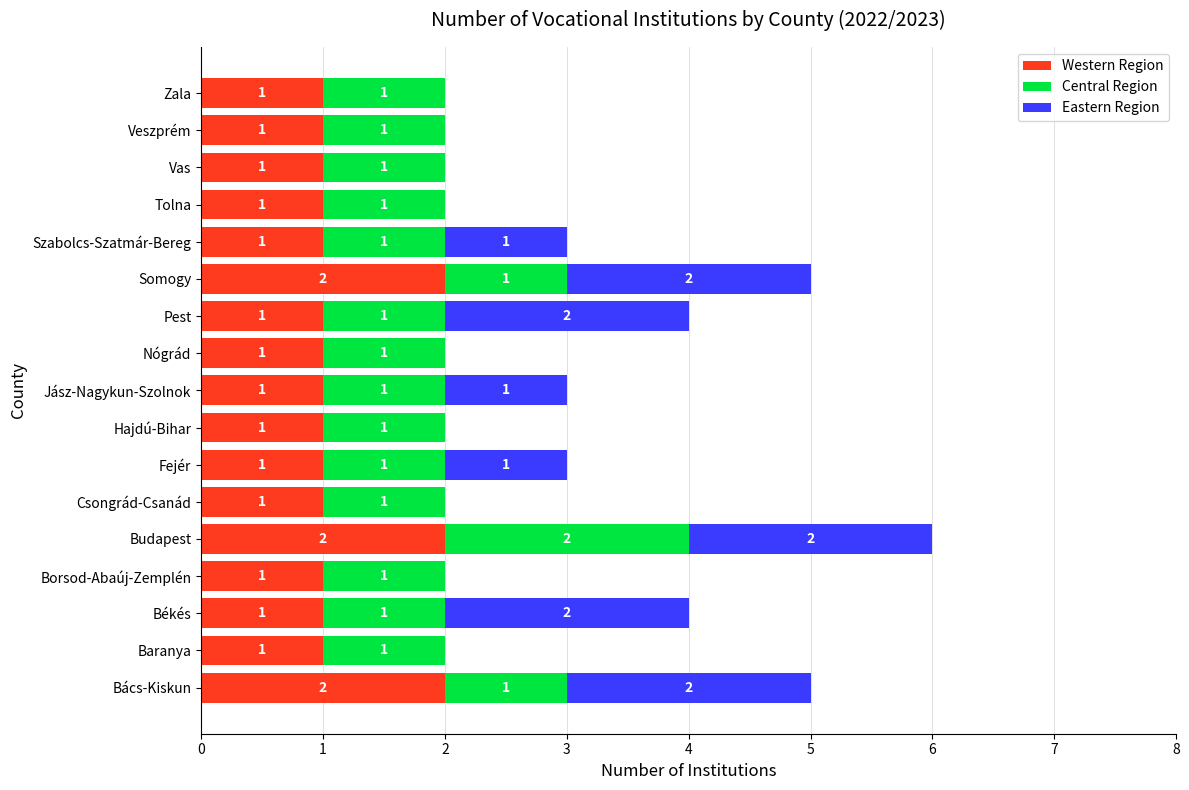

How many Western Region values are between 1 and 2?

17